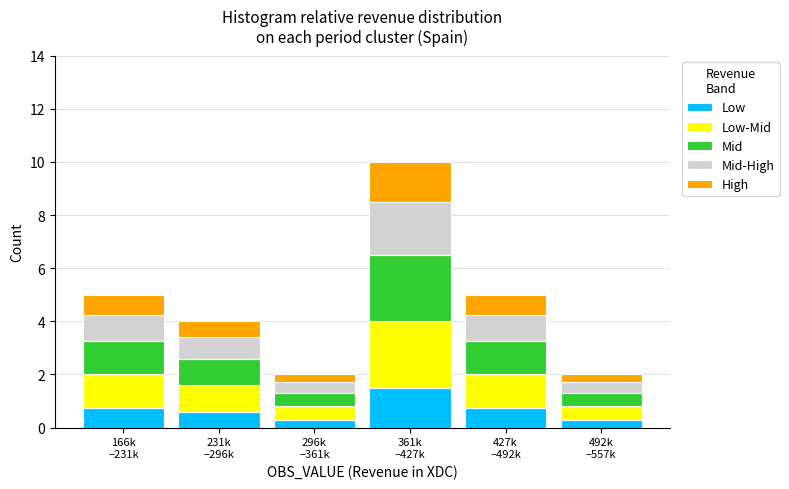

Reading left to right, what are the values for Low?

0.8	0.6	0.3	1.5	0.8	0.3